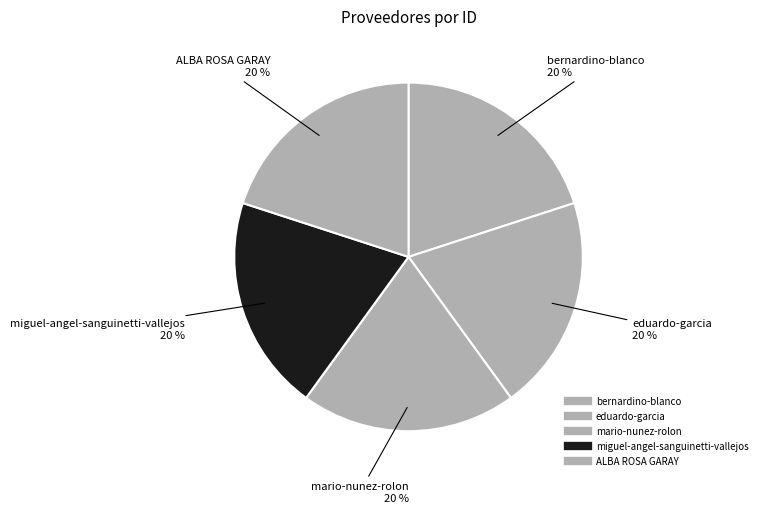

To the nearest percent, what is the combined percentage of bernardino-blanco and ALBA ROSA GARAY?

40%